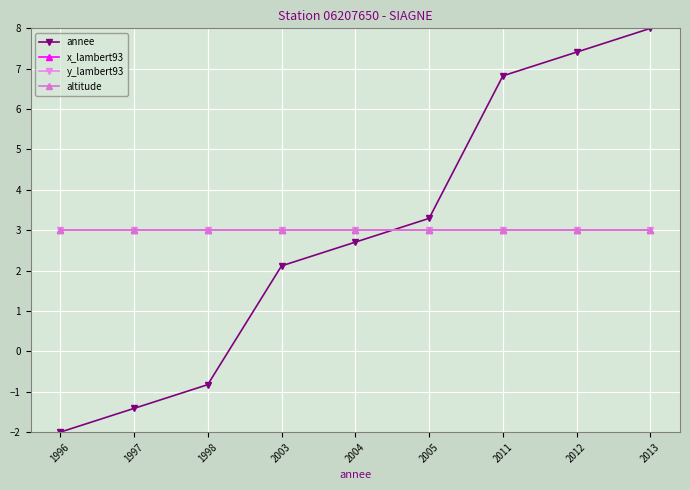

What is the maximum value shown in the chart?

8.0